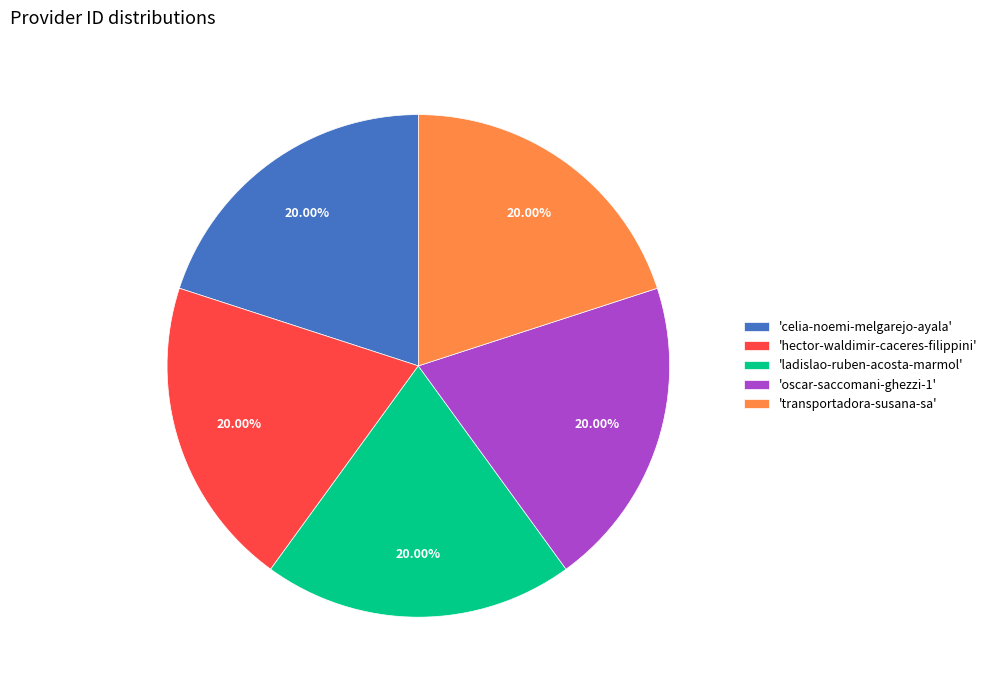

Is 'transportadora-susana-sa' the majority of the pie?

No